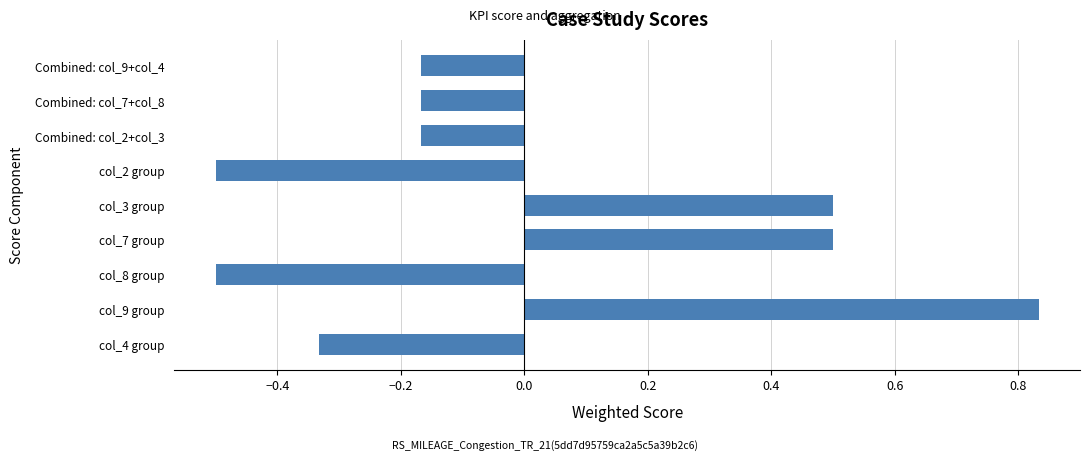

Count the values in the range 0 to 1.

3